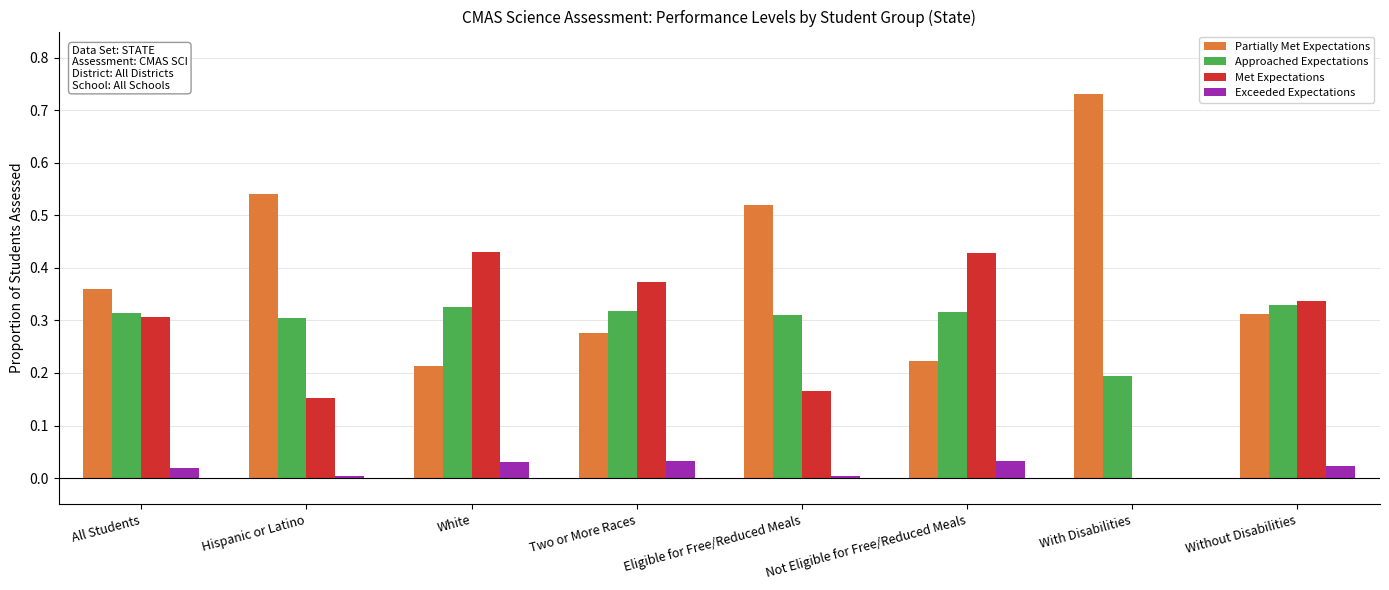

What is the sum of all Met Expectations values?

2.2